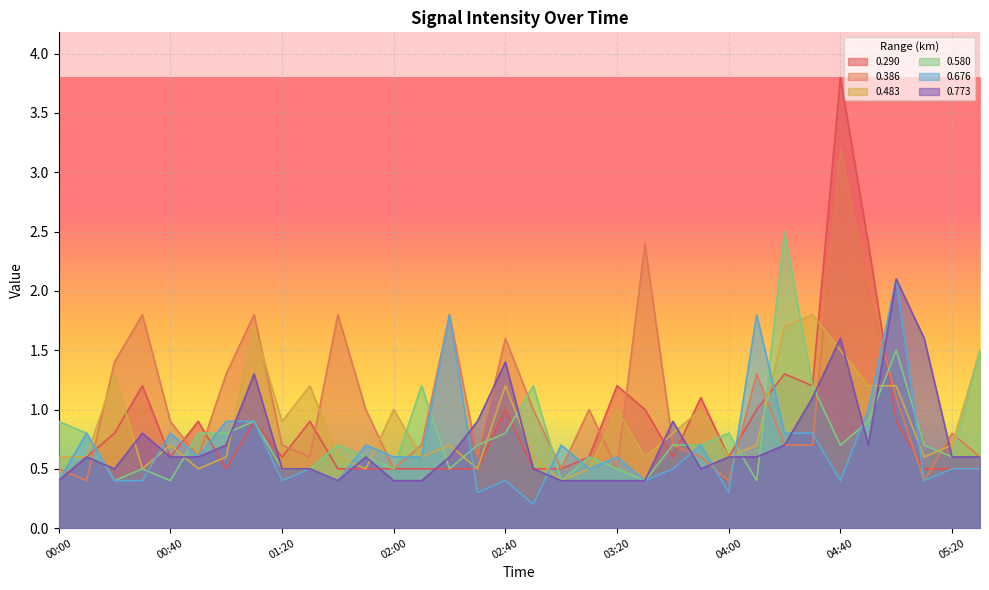

Reading left to right, transcribe all the data shown in this chart.

0.290: 0.4	0.6	0.8	1.2	0.6	0.9	0.5	0.9	0.6	0.9	0.5	0.5	0.5	0.5	0.5	0.5	1.0	0.5	0.5	0.6	1.2	1.0	0.6	1.1	0.6	1.0	1.3	1.2	3.8	2.4	0.9	0.5	0.5	0.5
0.386: 0.5	0.4	1.4	1.8	0.9	0.6	1.3	1.8	0.7	0.6	1.8	1.0	0.5	0.7	1.8	0.6	1.6	1.0	0.5	1.0	0.5	2.4	0.7	0.6	0.4	1.3	0.7	0.7	3.2	2.0	1.1	0.4	0.8	0.6
0.483: 0.6	0.6	1.3	0.5	0.7	0.5	0.6	1.7	0.9	1.2	0.6	0.5	1.0	0.6	0.7	0.5	1.2	0.6	0.4	0.5	1.0	0.6	0.8	1.0	0.6	0.7	1.7	1.8	1.5	1.2	1.2	0.6	0.7	1.5
0.580: 0.9	0.8	0.4	0.5	0.4	0.8	0.8	0.9	0.5	0.5	0.7	0.6	0.5	1.2	0.5	0.7	0.8	1.2	0.4	0.6	0.5	0.4	0.7	0.7	0.8	0.4	2.5	1.2	0.7	0.9	1.5	0.7	0.6	1.5
0.676: 0.4	0.8	0.4	0.4	0.8	0.6	0.9	0.9	0.4	0.5	0.4	0.7	0.6	0.6	1.8	0.3	0.4	0.2	0.7	0.5	0.6	0.4	0.5	0.7	0.3	1.8	0.8	0.8	0.4	1.0	2.1	0.4	0.5	0.5
0.773: 0.4	0.6	0.5	0.8	0.6	0.6	0.7	1.3	0.5	0.5	0.4	0.6	0.4	0.4	0.6	0.9	1.4	0.5	0.4	0.4	0.4	0.4	0.9	0.5	0.6	0.6	0.7	1.1	1.6	0.7	2.1	1.6	0.6	0.6